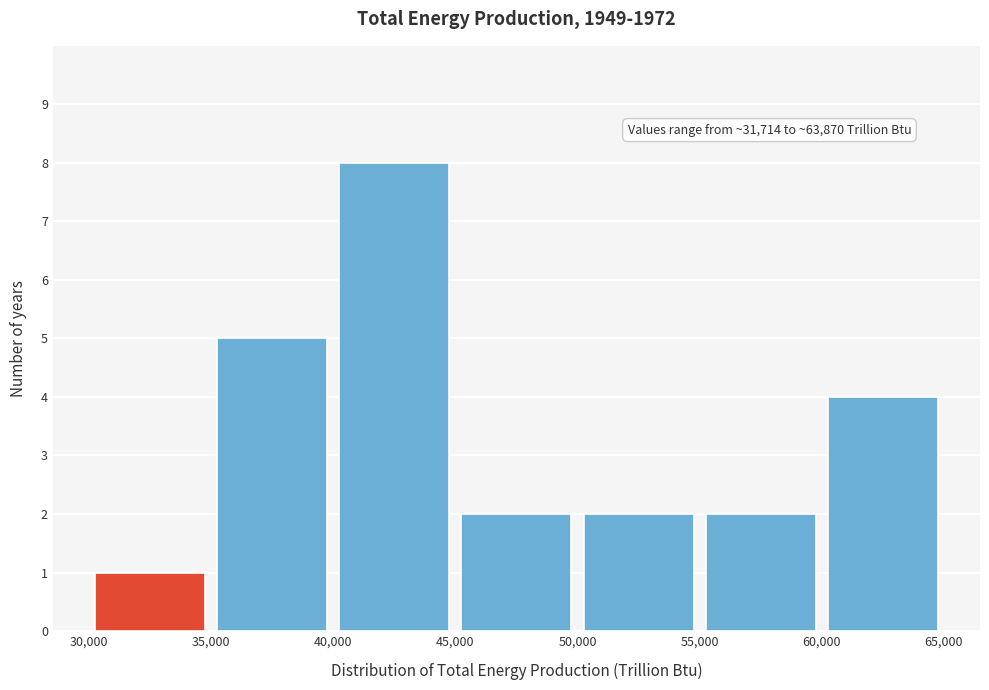

Which range on the x-axis has the tallest bar?

40,000 to 45,000